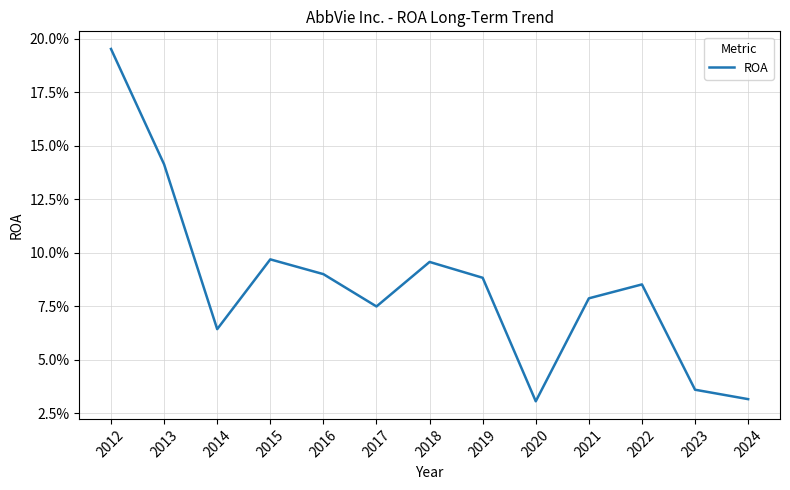

List the labels in order of value, largest first.

2012, 2013, 2015, 2018, 2016, 2019, 2022, 2021, 2017, 2014, 2023, 2024, 2020